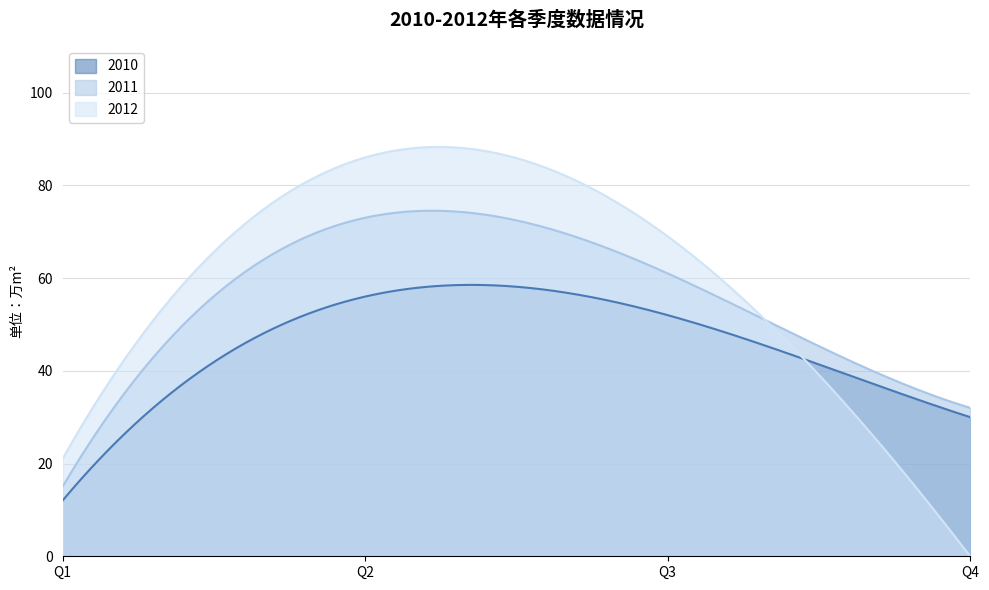

How many interior local peaks does the 2012 series have?

1